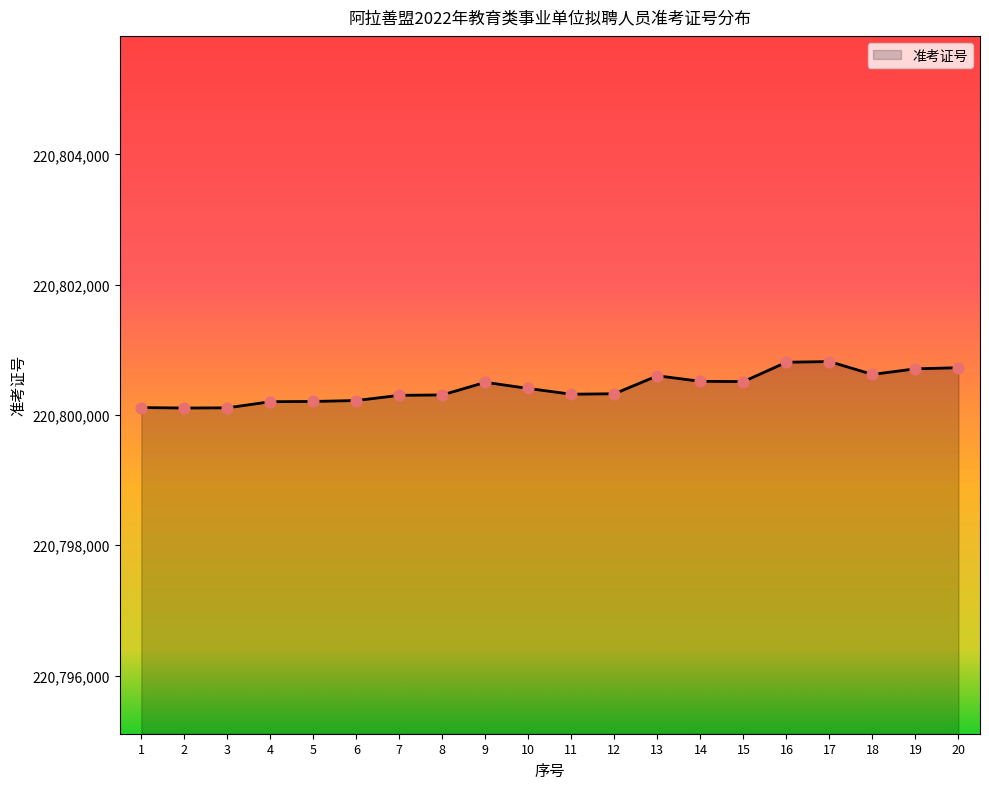

What is the change in value from 1 to 11?

+205